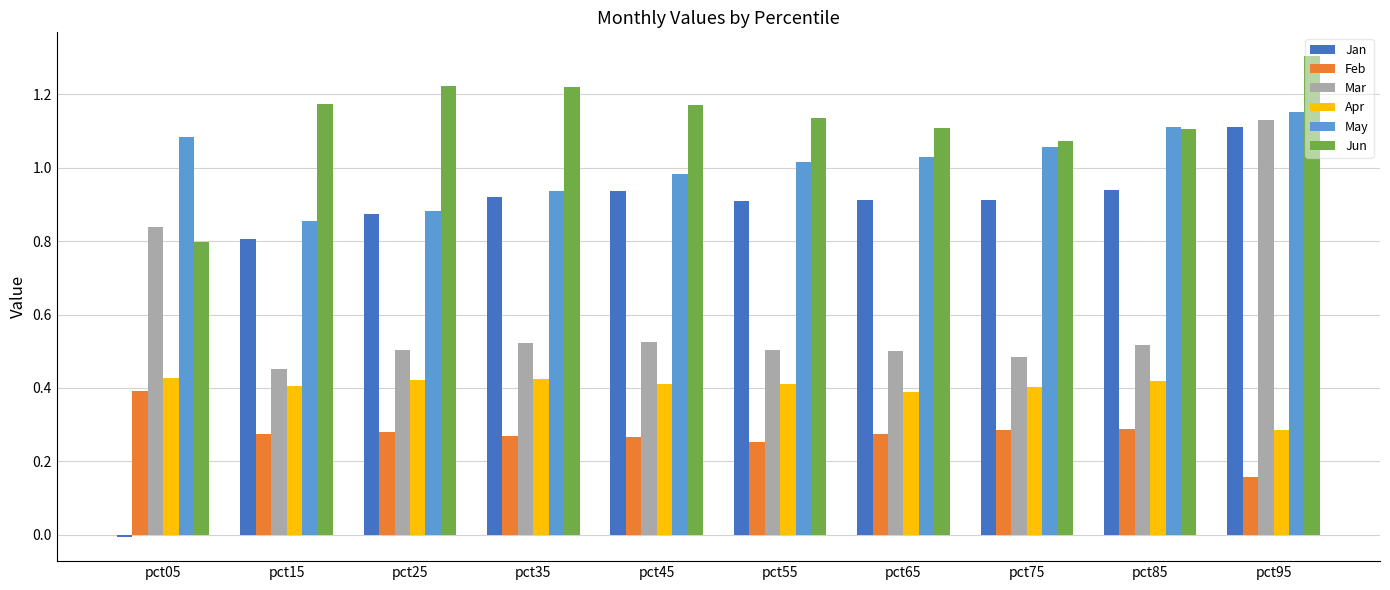

What is the difference between the second highest and minimum values in the Feb series?

0.1